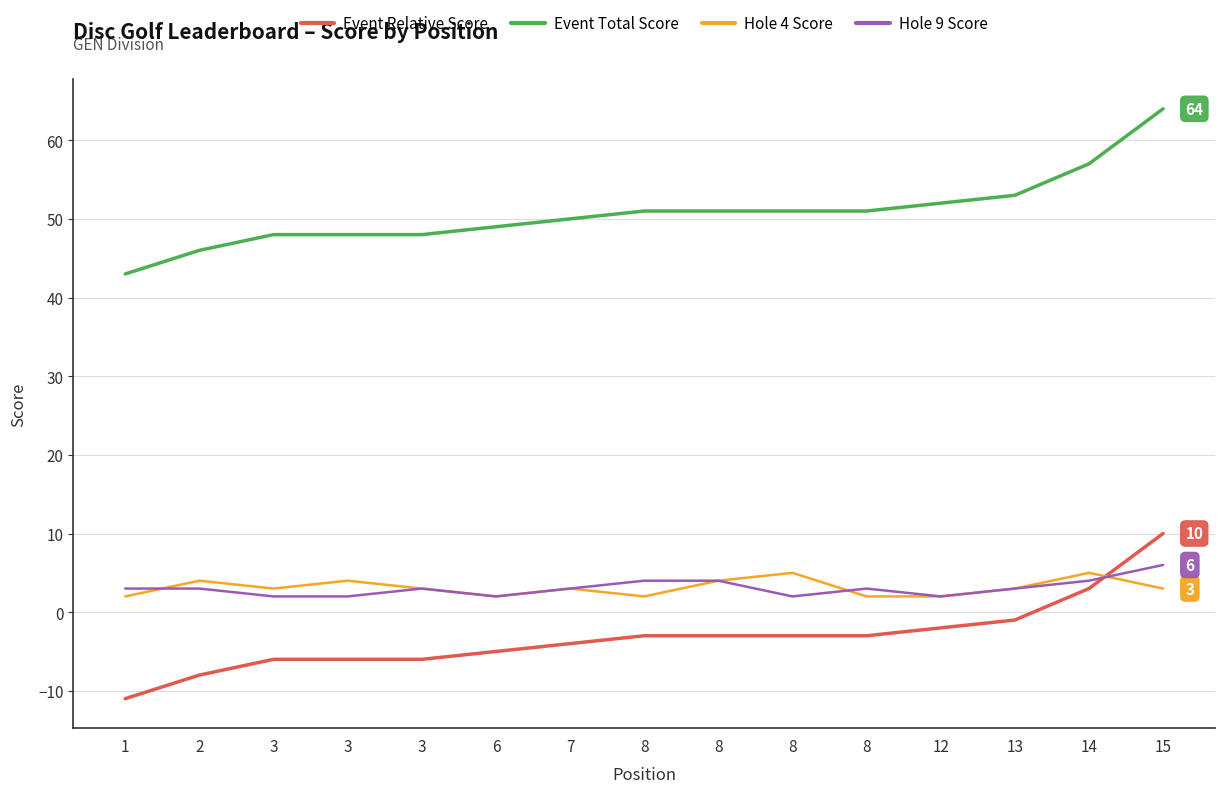

How many lines are shown in the chart?

4